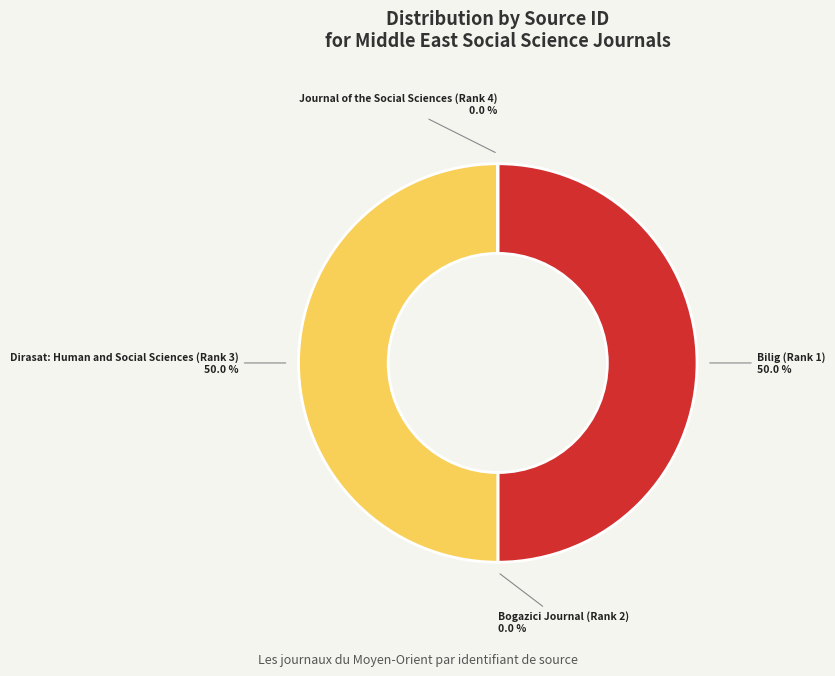

What is the ratio of the value at Bilig (Rank 1) to the value at Dirasat: Human and Social Sciences (Rank 3)?

1.0